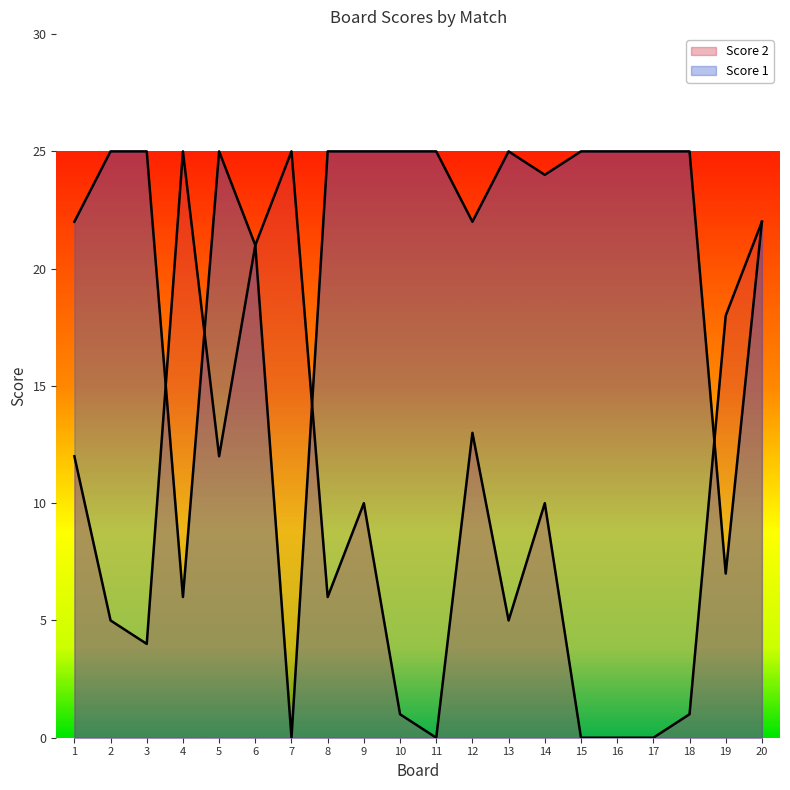

The Score 2 series shows 4 at 9. True or false?

False